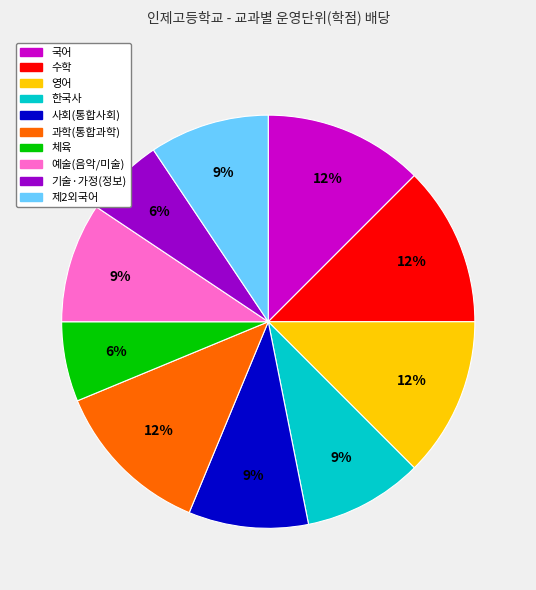

What is the ratio of the value at 국어 to the value at 영어?

1.0